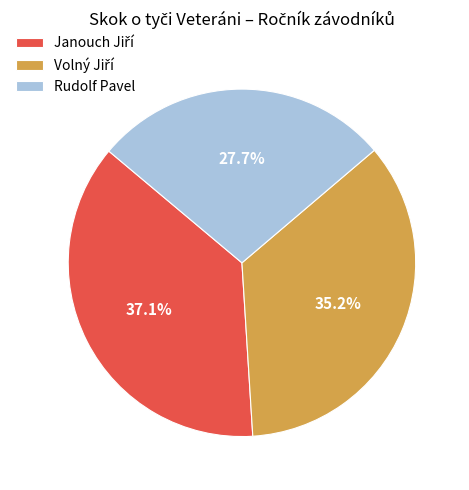

Does any single category account for the majority?

No